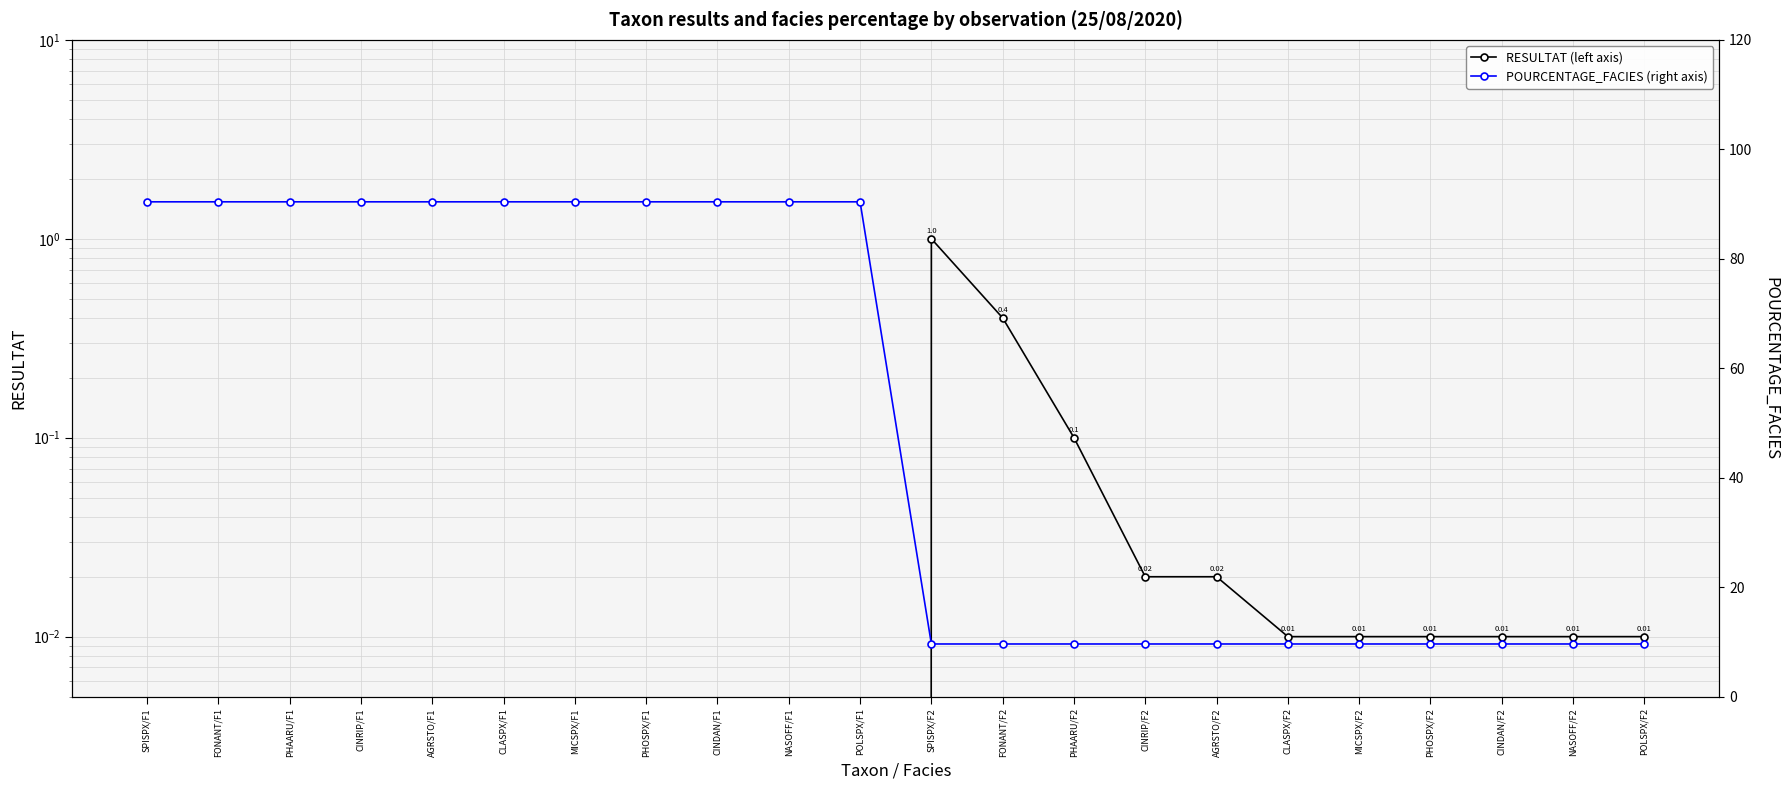

How many values in the POURCENTAGE_FACIES (right axis) series are below 90?

11